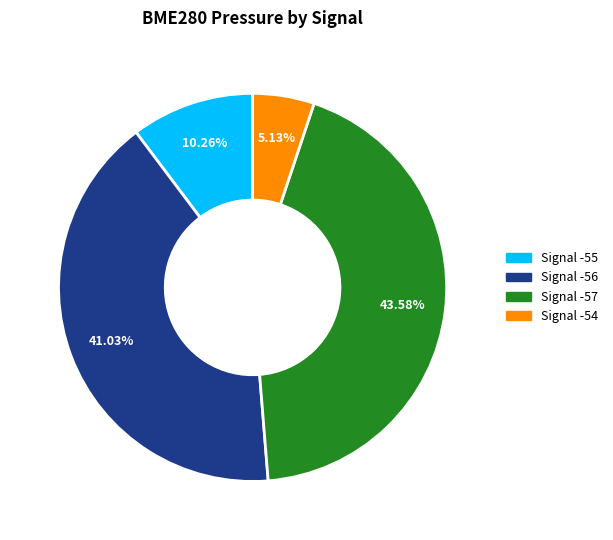

To the nearest percent, what is the average slice percentage?

25%